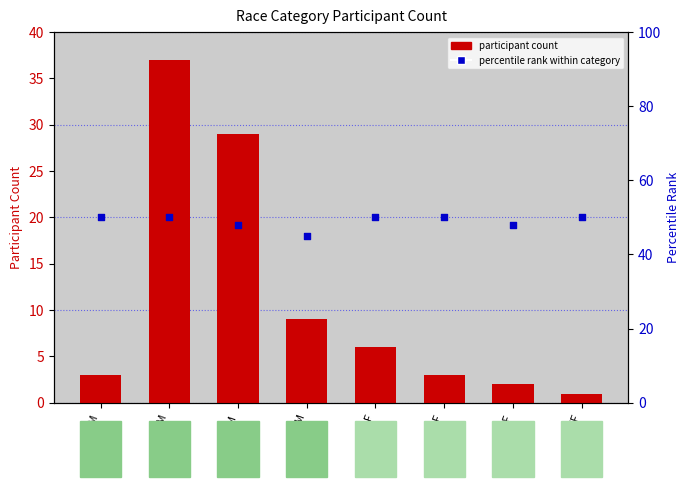

What is the total value across all series at CM?

54